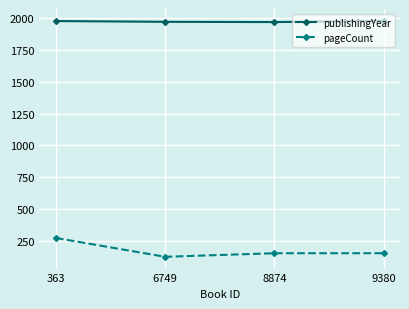

In publishingYear, how many points are lower than both neighbors (excluding endpoints)?

1